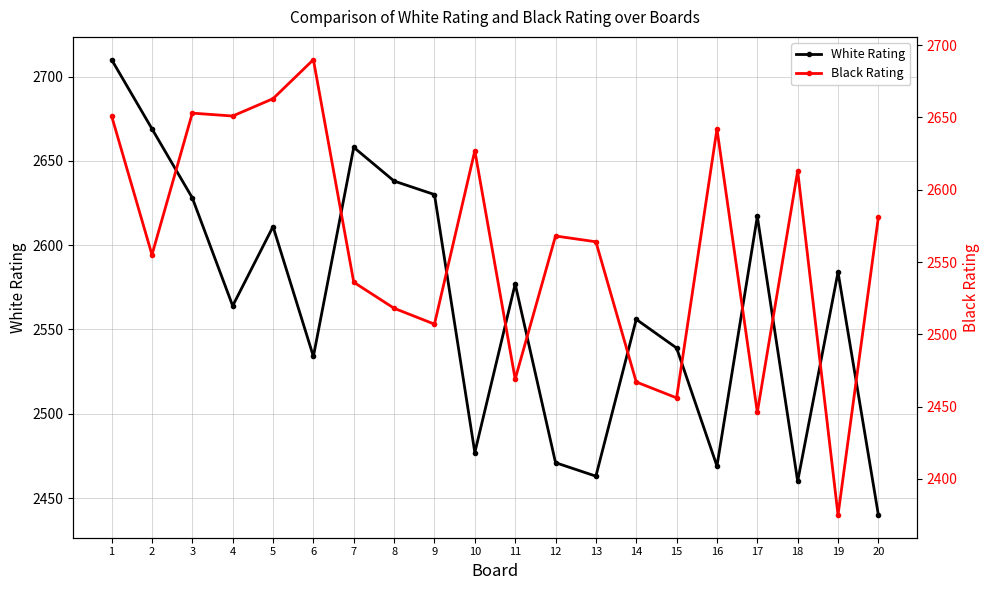

What is the greatest value displayed?

2710